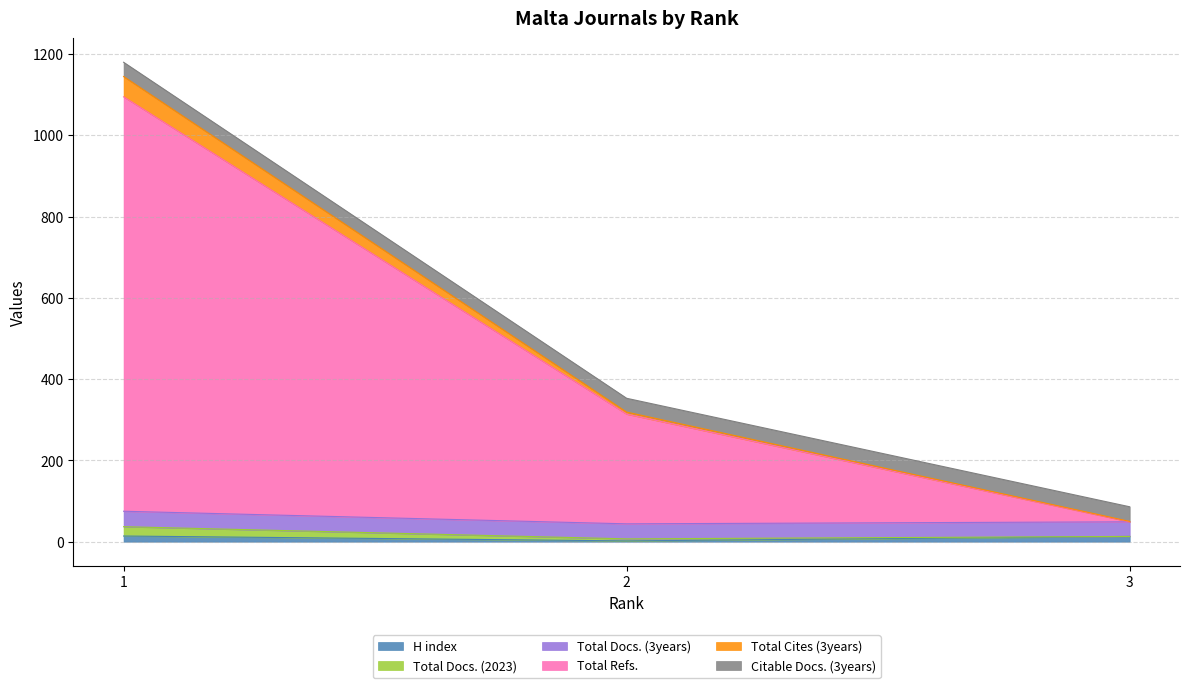

Which category has the highest value in the Total Cites (3years) series?

1